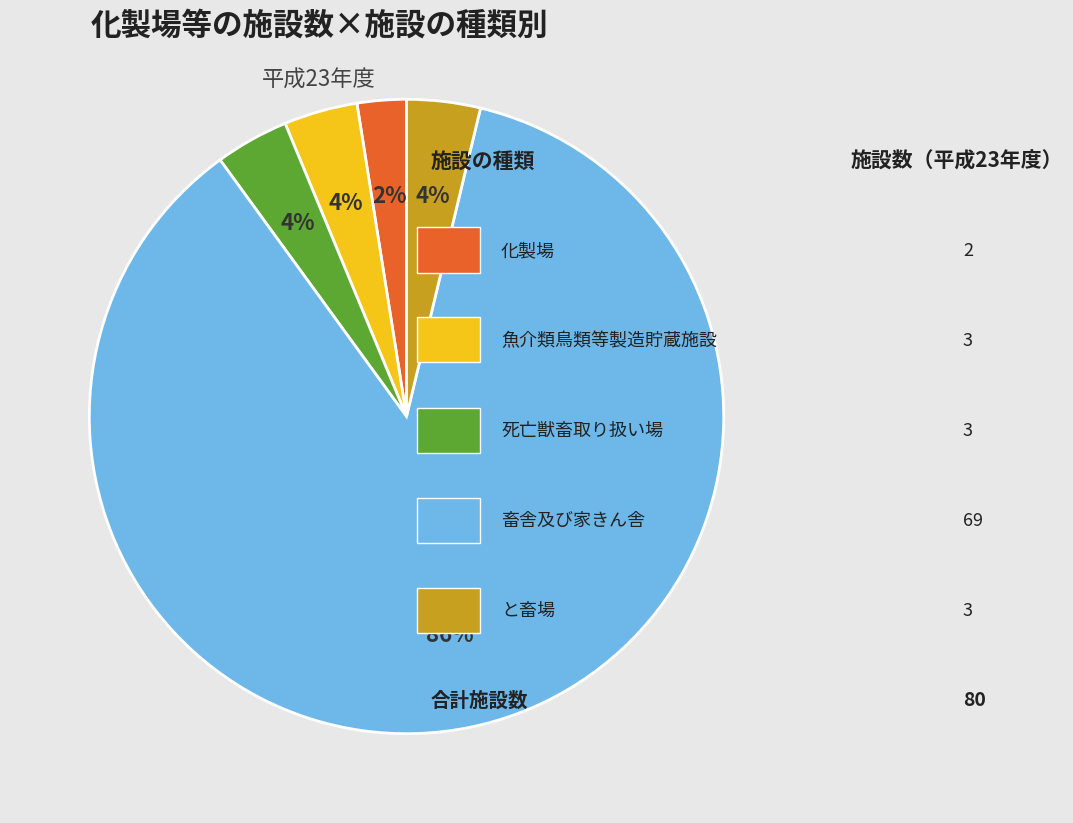

Is there any slice that represents more than half of the pie?

Yes